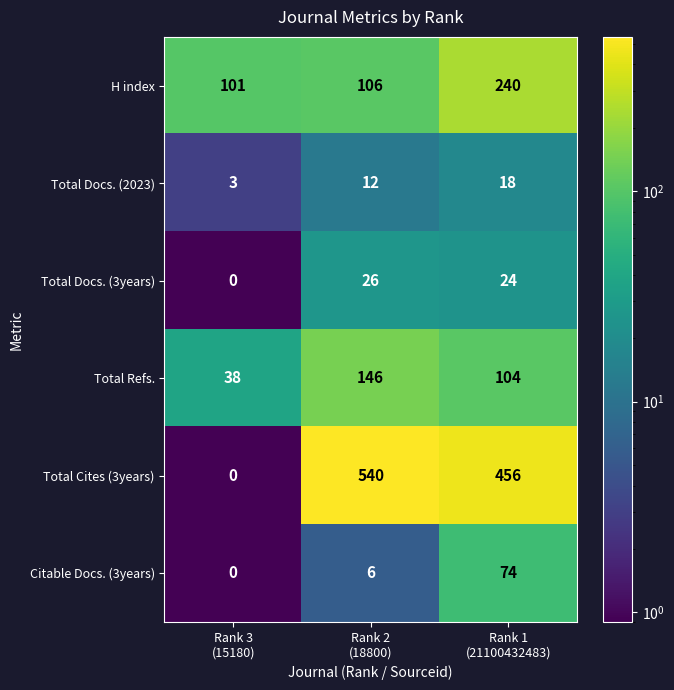

How many categories are shown in the chart?

3